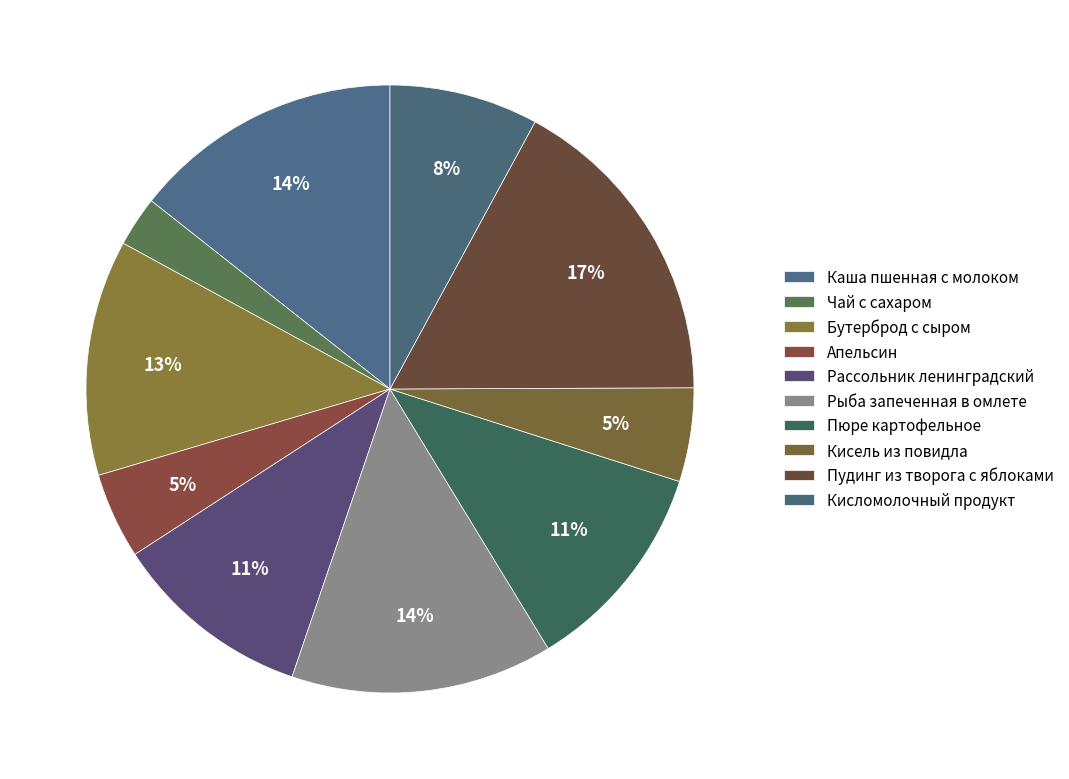

Is Пюре картофельное the majority of the pie?

No